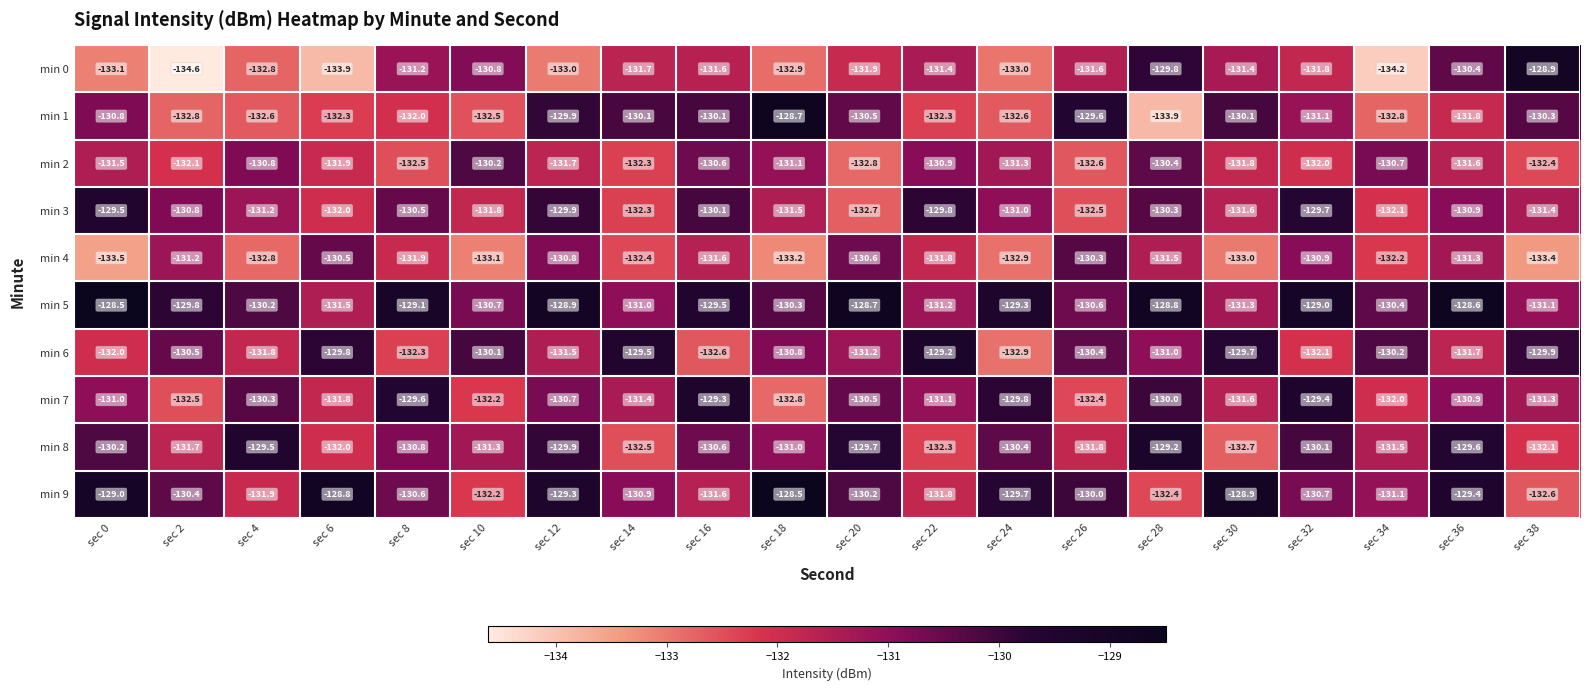

What is the difference between the highest and lowest values at sec 28?

5.1